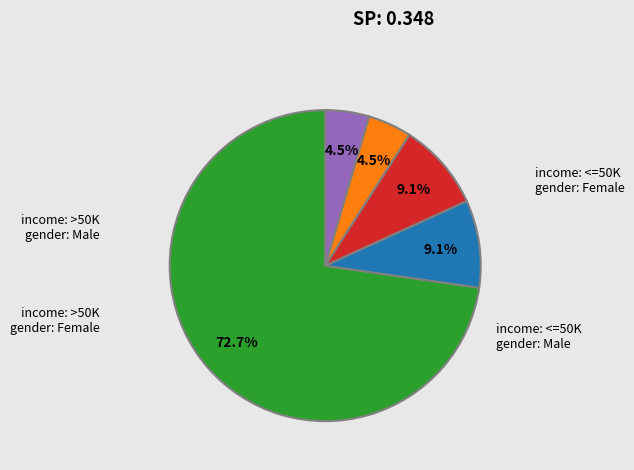

Is there any slice that represents more than half of the pie?

Yes